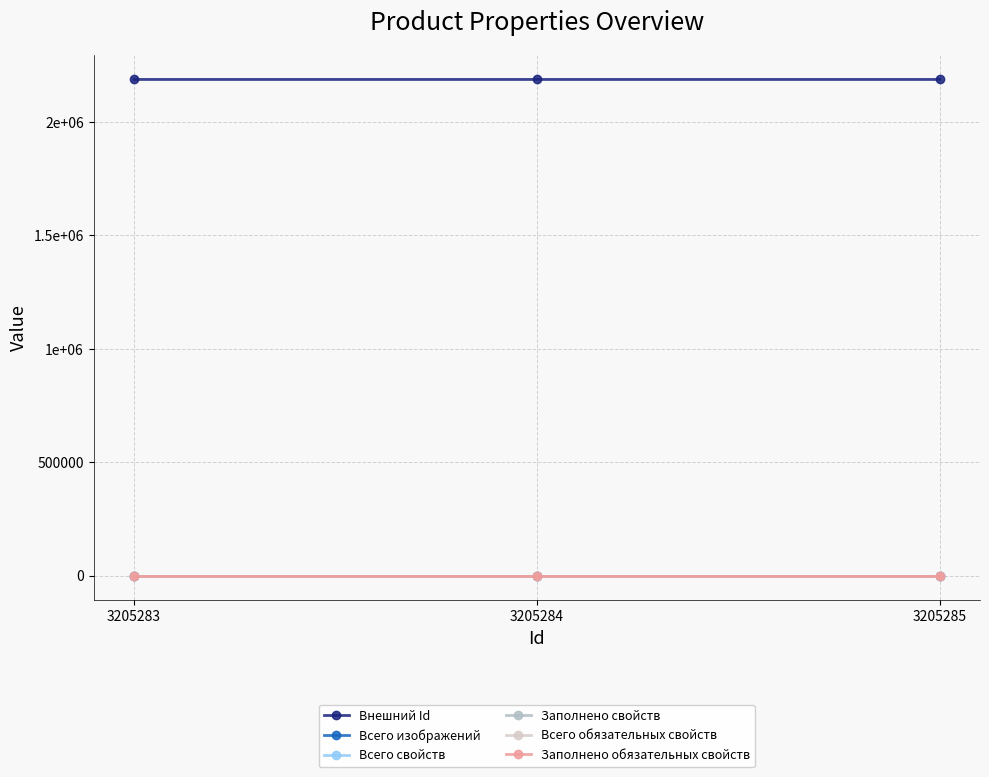

Is the value of Всего свойств at 3205283 greater than the value of Внешний Id at 3205284?

No